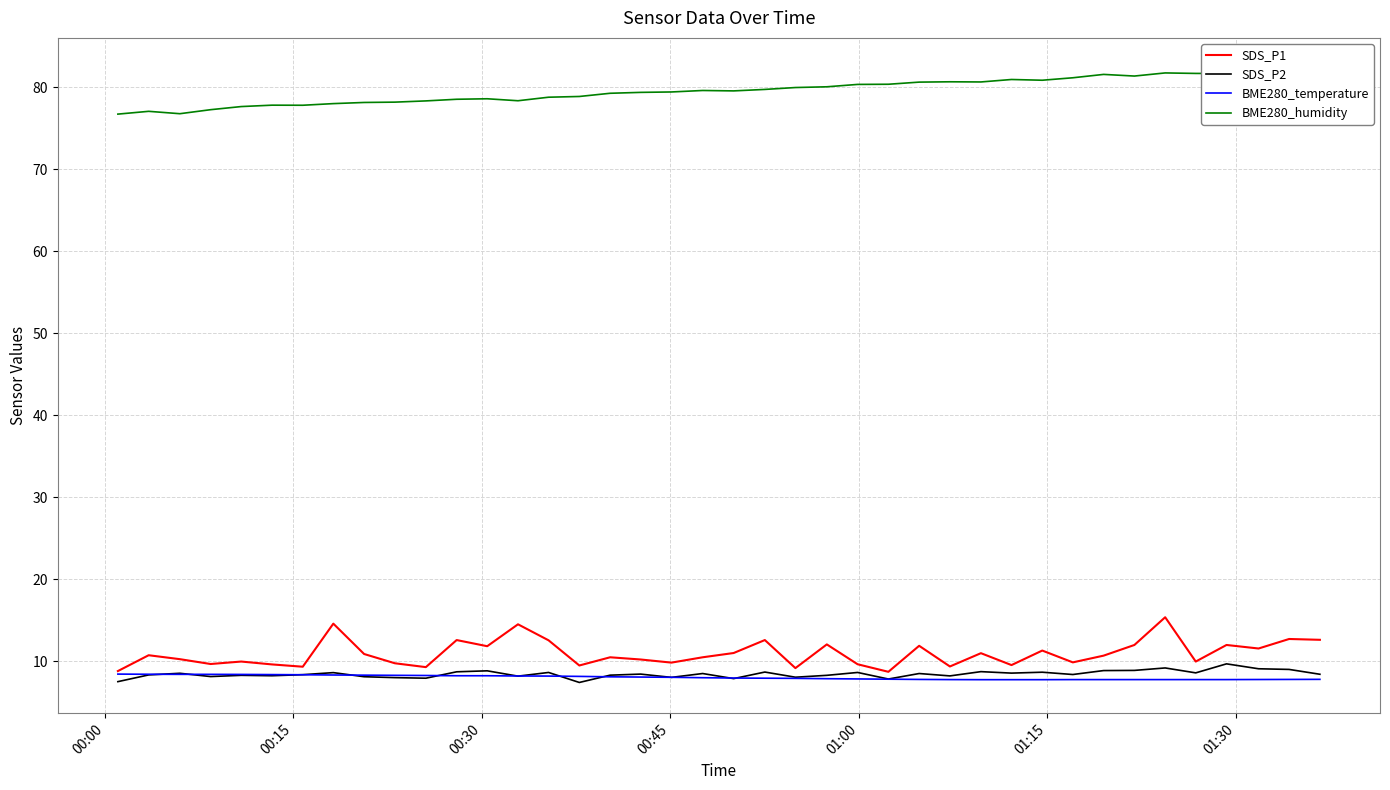

Which series has the largest total across all categories?

BME280_humidity